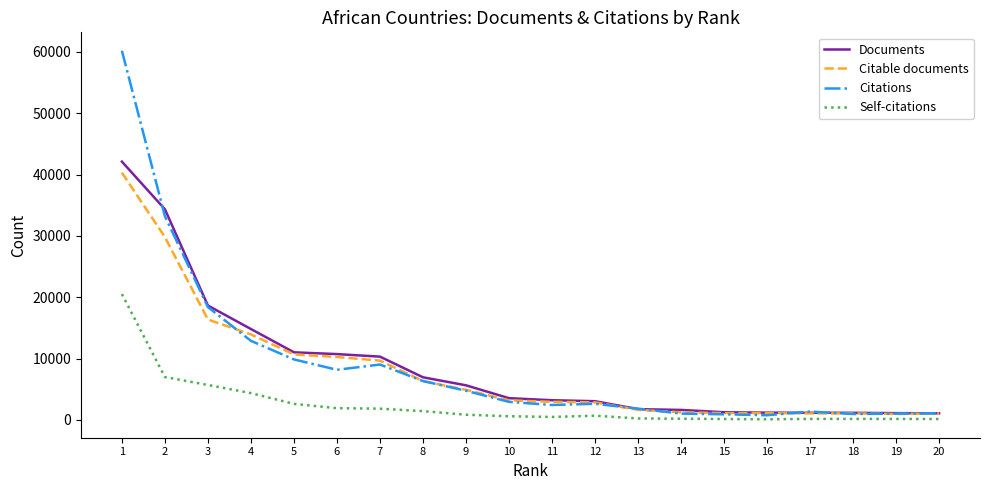

What is the sum of all Self-citations values?

49226